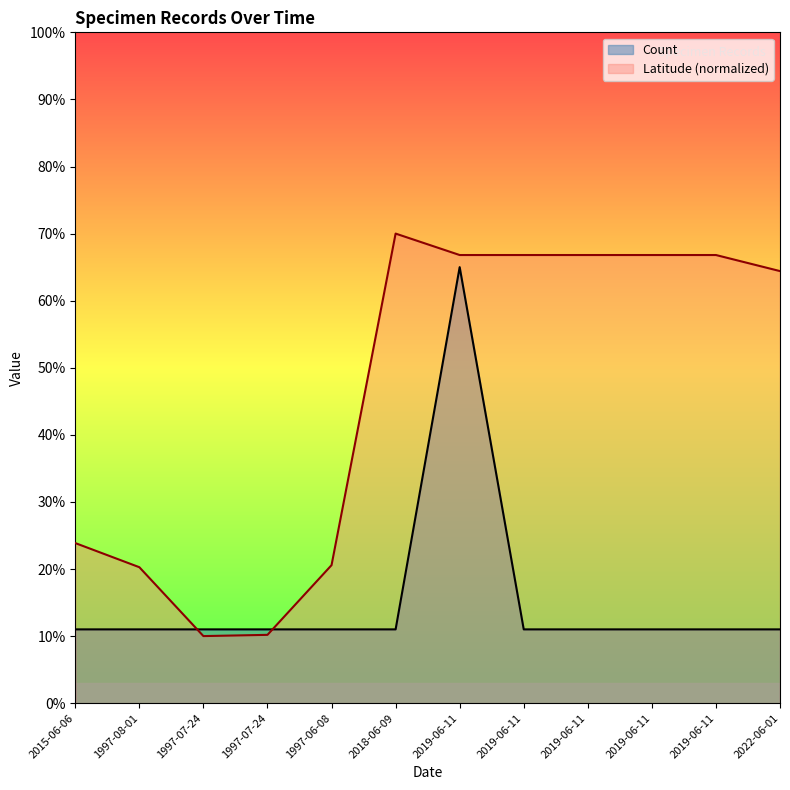

At which category is the sum across all series the highest?

2019-06-11